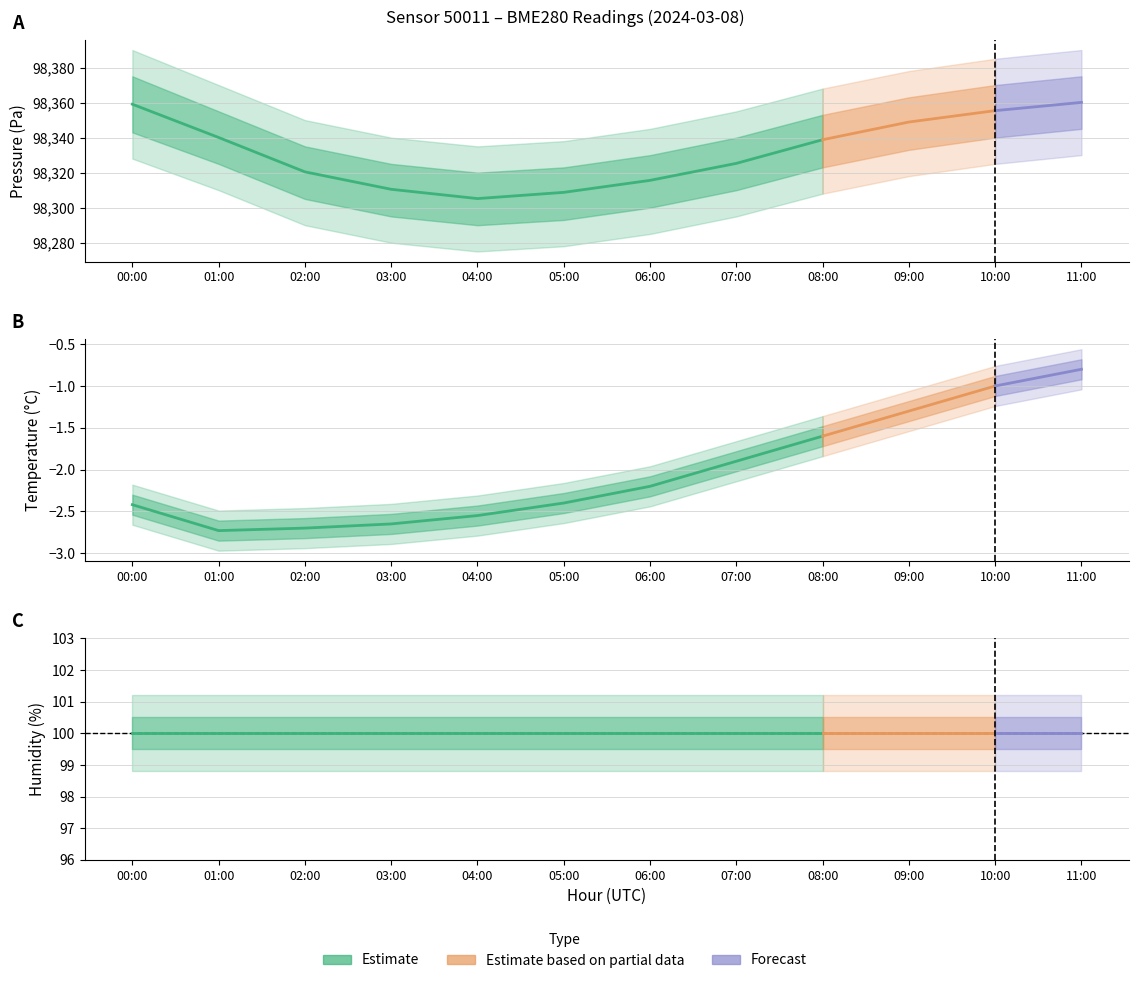

Between 06:00 and 09:00, which series saw the biggest shift?

pressure